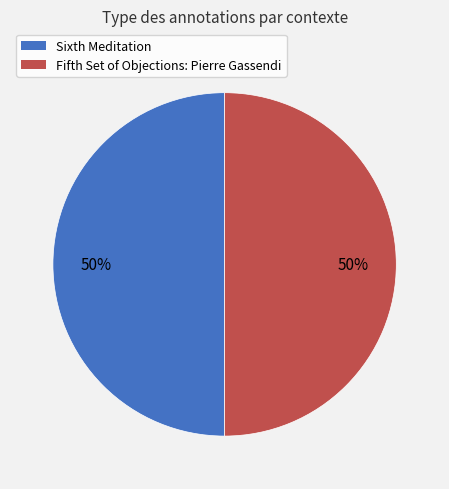

Combined, do Sixth Meditation and Fifth Set of Objections: Pierre Gassendi account for over 50%?

Yes